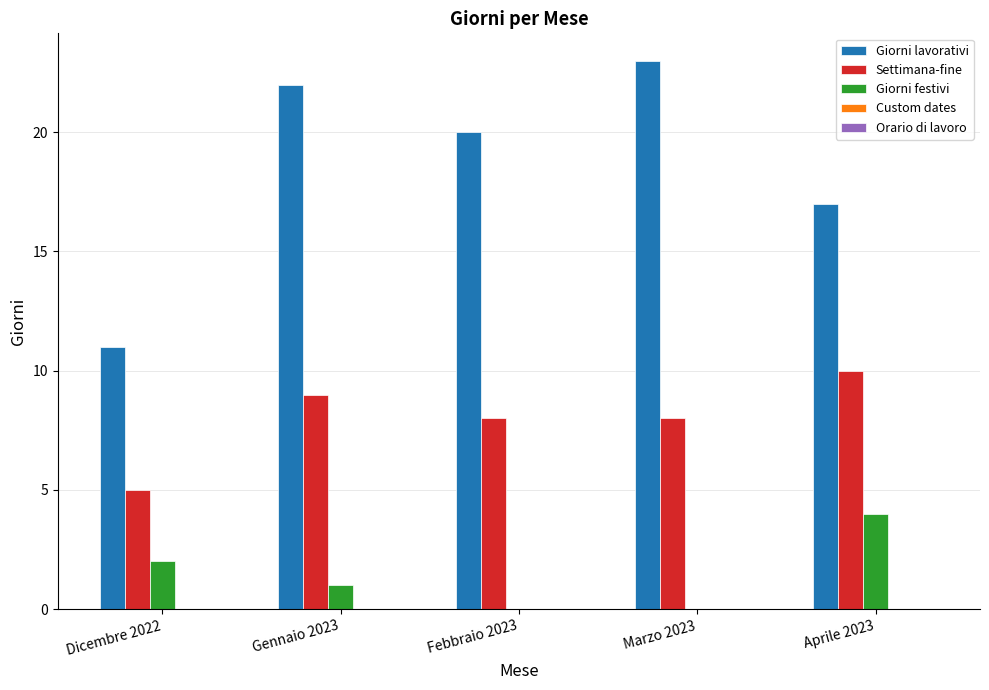

What is the average value of the Giorni lavorativi series?

19